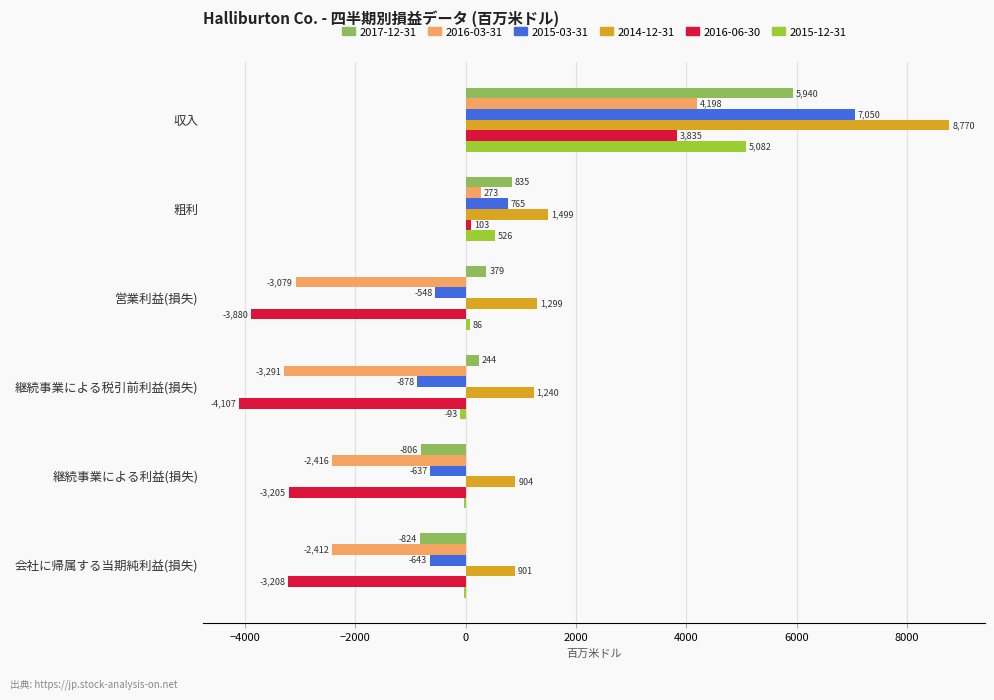

Count the number of categories in the chart.

6